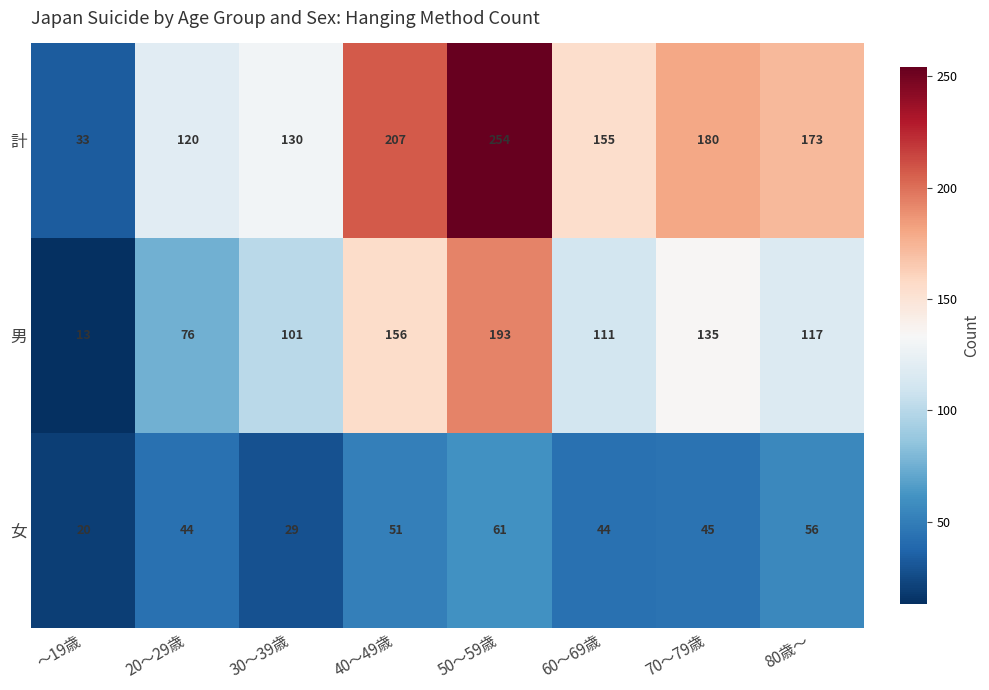

What is the greatest value displayed?

254